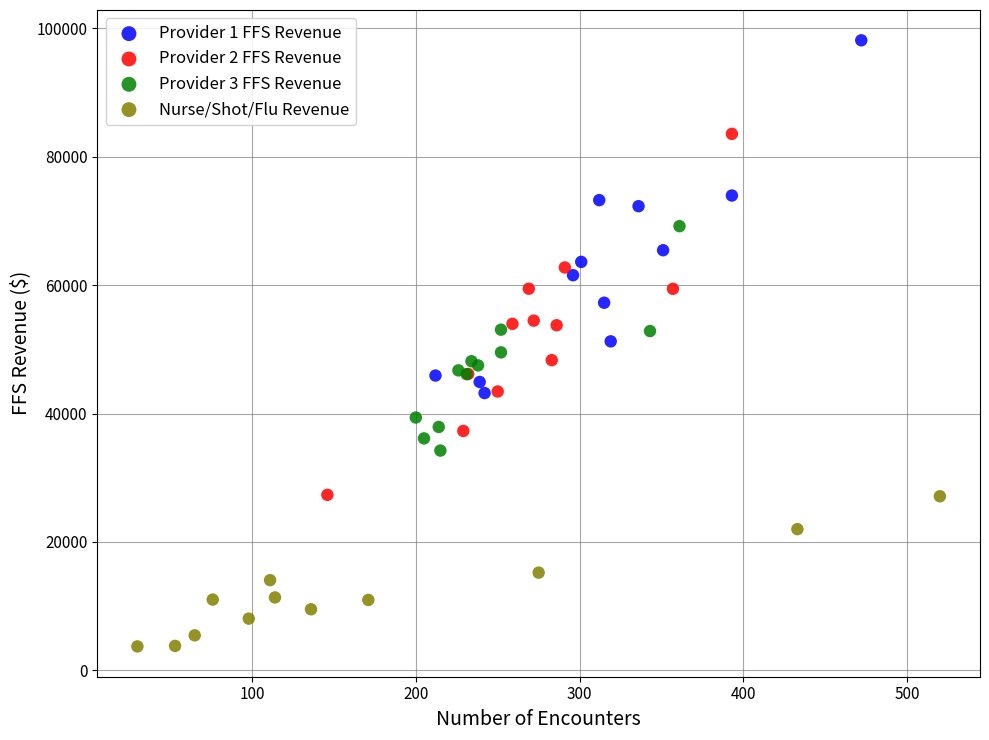

Which series contains the lowest Y value?

Nurse/Shot/Flu Revenue